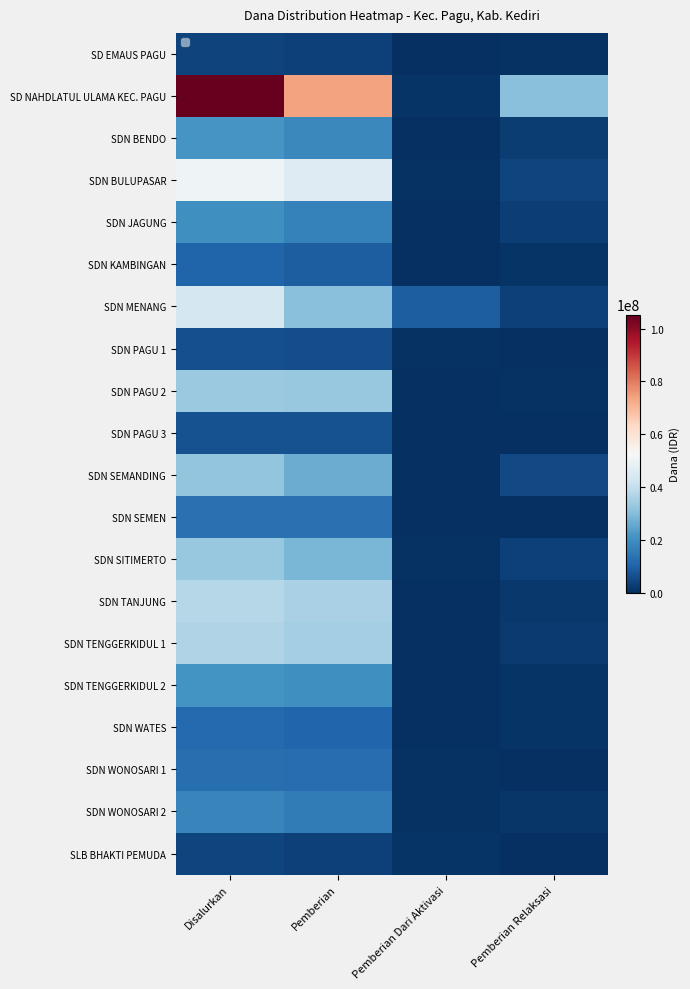

Reading right to left, what are all the values shown in this chart?

SD EMAUS PAGU: Pemberian Relaksasi=450000	Pemberian Dari Aktivasi=0	Pemberian=3600000	Disalurkan=4050000
SD NAHDLATUL ULAMA KEC. PAGU: Pemberian Relaksasi=30600000	Pemberian Dari Aktivasi=900000	Pemberian=73800000	Disalurkan=105300000
SDN BENDO: Pemberian Relaksasi=2700000	Pemberian Dari Aktivasi=0	Pemberian=18900000	Disalurkan=21600000
SDN BULUPASAR: Pemberian Relaksasi=4275000	Pemberian Dari Aktivasi=450000	Pemberian=45675000	Disalurkan=50400000
SDN JAGUNG: Pemberian Relaksasi=3150000	Pemberian Dari Aktivasi=0	Pemberian=17100000	Disalurkan=20250000
SDN KAMBINGAN: Pemberian Relaksasi=900000	Pemberian Dari Aktivasi=0	Pemberian=9450000	Disalurkan=10350000
SDN MENANG: Pemberian Relaksasi=3375000	Pemberian Dari Aktivasi=9450000	Pemberian=30600000	Disalurkan=43425000
SDN PAGU 1: Pemberian Relaksasi=0	Pemberian Dari Aktivasi=450000	Pemberian=5850000	Disalurkan=6300000
SDN PAGU 2: Pemberian Relaksasi=675000	Pemberian Dari Aktivasi=0	Pemberian=32625000	Disalurkan=33300000
SDN PAGU 3: Pemberian Relaksasi=0	Pemberian Dari Aktivasi=0	Pemberian=6975000	Disalurkan=6975000
SDN SEMANDING: Pemberian Relaksasi=4950000	Pemberian Dari Aktivasi=225000	Pemberian=26550000	Disalurkan=31725000
SDN SEMEN: Pemberian Relaksasi=0	Pemberian Dari Aktivasi=0	Pemberian=13500000	Disalurkan=13500000
SDN SITIMERTO: Pemberian Relaksasi=3600000	Pemberian Dari Aktivasi=675000	Pemberian=28575000	Disalurkan=32850000
SDN TANJUNG: Pemberian Relaksasi=2025000	Pemberian Dari Aktivasi=0	Pemberian=35775000	Disalurkan=37800000
SDN TENGGERKIDUL 1: Pemberian Relaksasi=2250000	Pemberian Dari Aktivasi=0	Pemberian=34650000	Disalurkan=36900000
SDN TENGGERKIDUL 2: Pemberian Relaksasi=1125000	Pemberian Dari Aktivasi=0	Pemberian=20250000	Disalurkan=21375000
SDN WATES: Pemberian Relaksasi=900000	Pemberian Dari Aktivasi=0	Pemberian=10800000	Disalurkan=11700000
SDN WONOSARI 1: Pemberian Relaksasi=0	Pemberian Dari Aktivasi=450000	Pemberian=12600000	Disalurkan=13050000
SDN WONOSARI 2: Pemberian Relaksasi=1350000	Pemberian Dari Aktivasi=450000	Pemberian=15975000	Disalurkan=17775000
SLB BHAKTI PEMUDA: Pemberian Relaksasi=0	Pemberian Dari Aktivasi=900000	Pemberian=3375000	Disalurkan=4275000